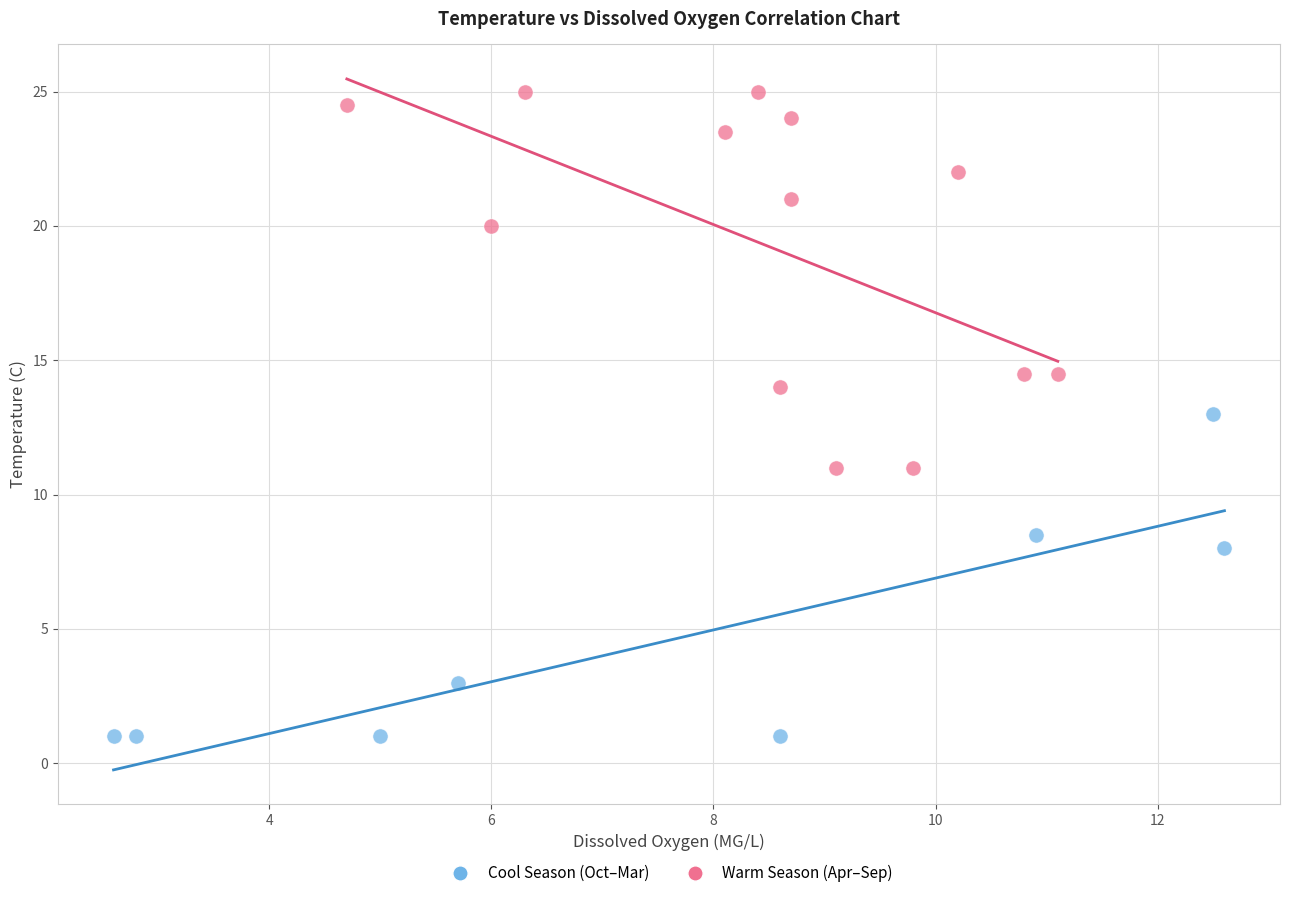

Which series reaches the minimum Y coordinate?

Cool Season (Oct–Mar)